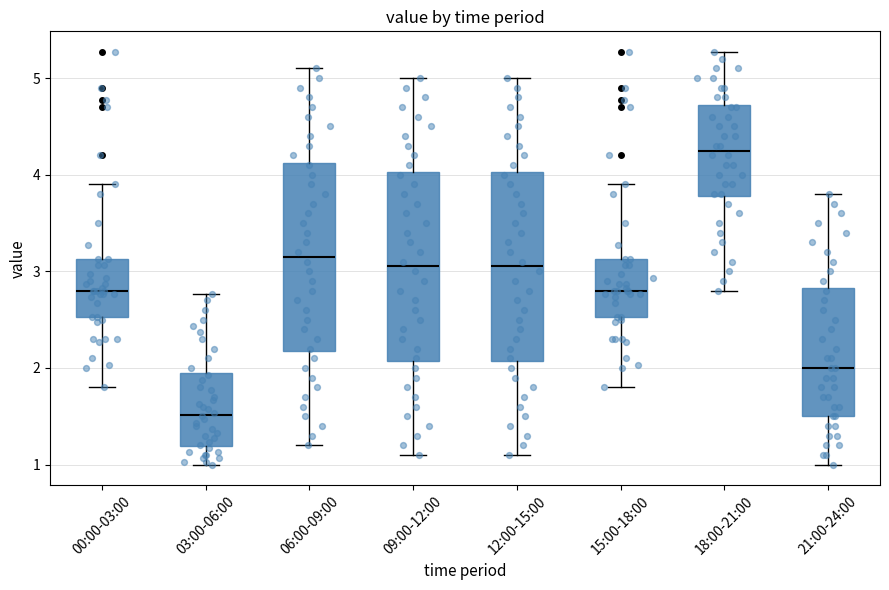

Where does the upper whisker of the box for 06:00-09:00 end on the y-axis? The values are not printed on the chart, so give them approximately, as read against the axis.

5.1